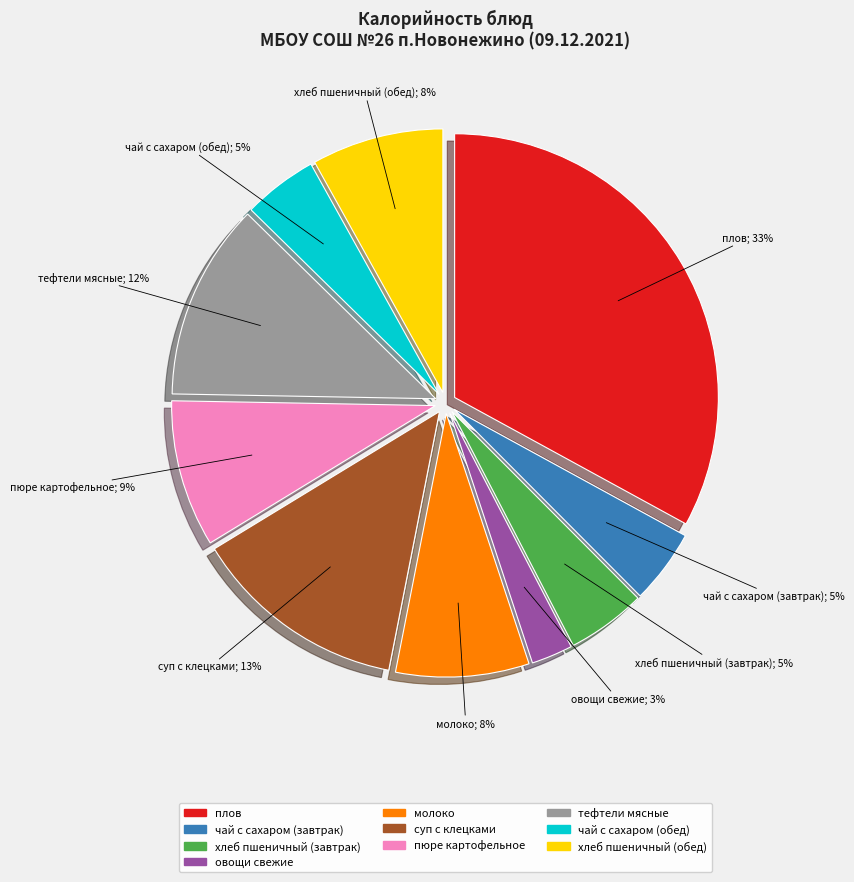

Is there a majority slice in this chart?

No